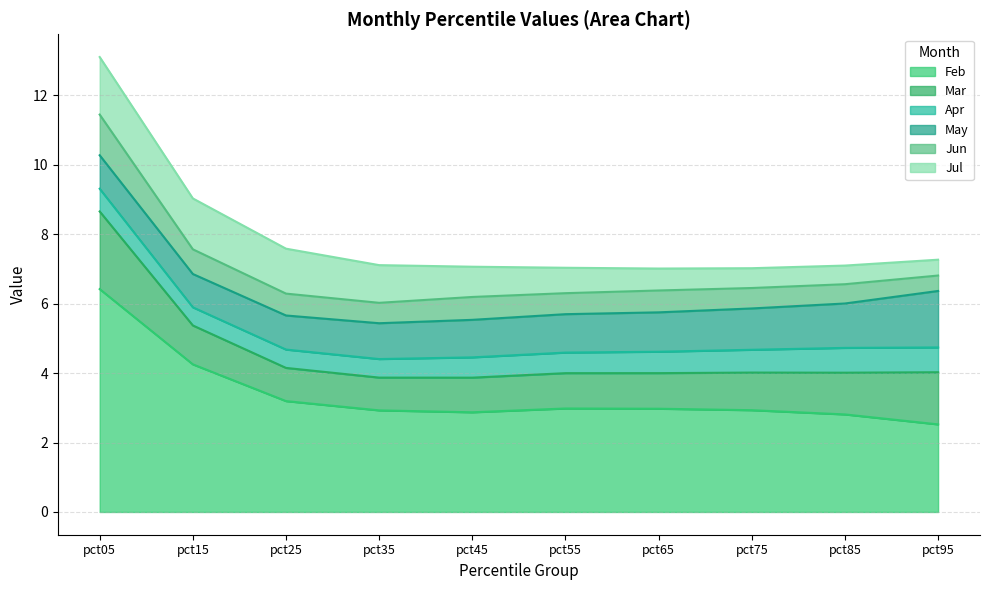

Where is Jun nearest to the value 0?

pct95